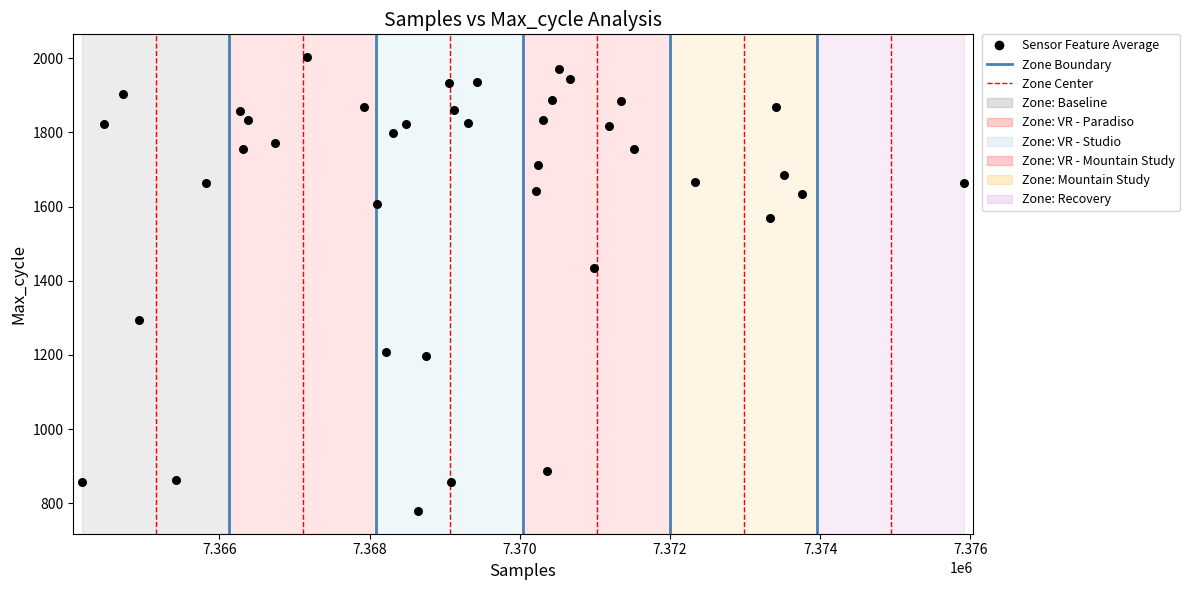

What Y value in the scatter plot is closest to 1391?

1435